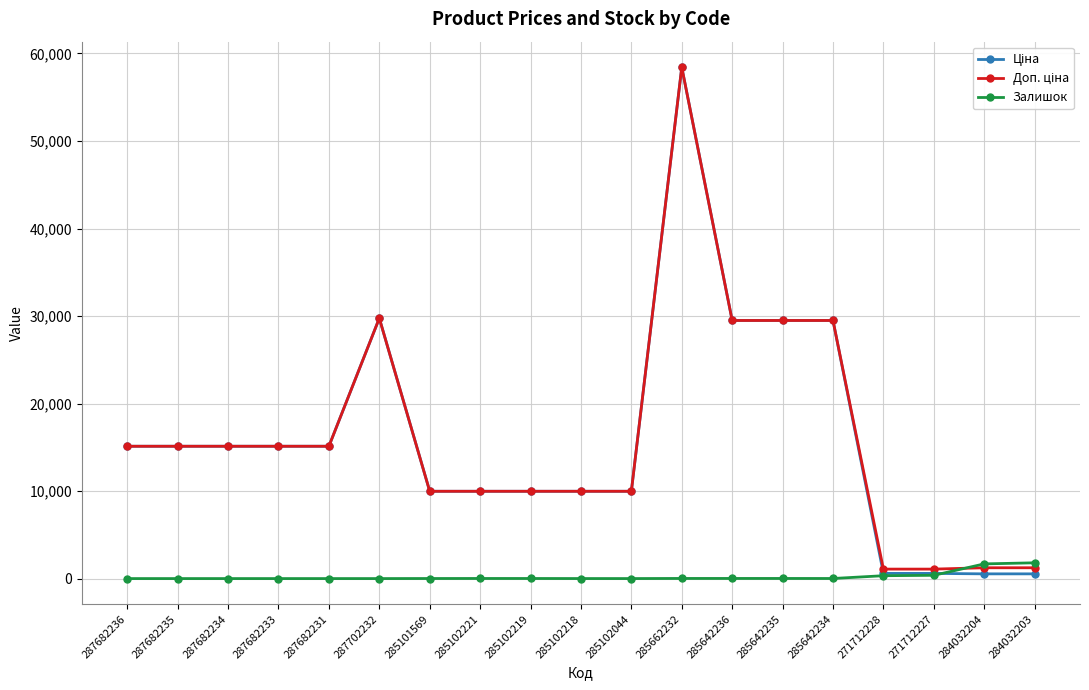

What is the maximum value shown in the chart?

58426.5